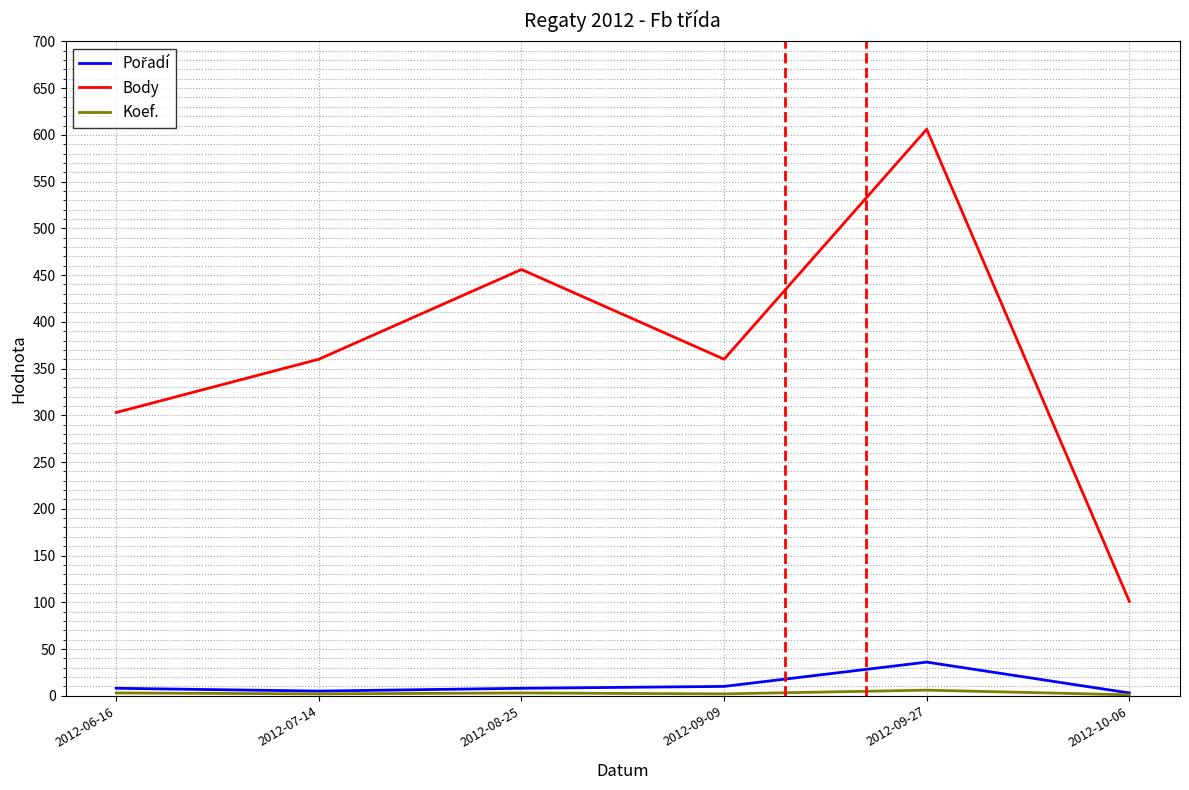

What is the maximum value shown in the chart?

606